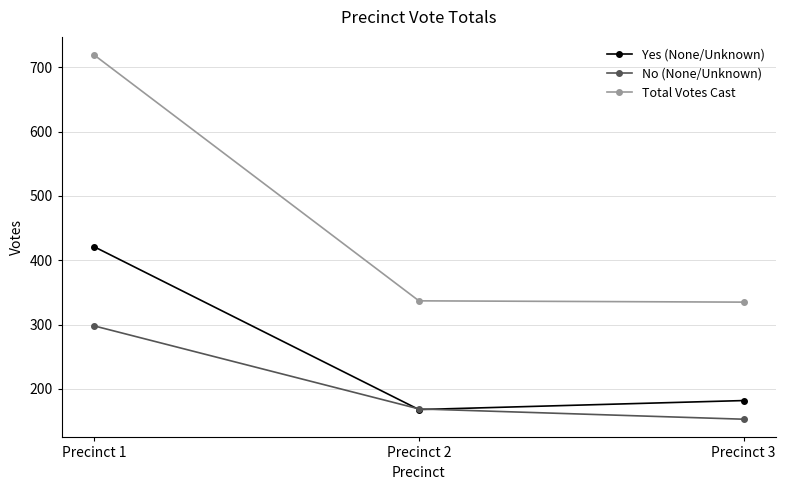

What is the maximum value for Total Votes Cast?

719